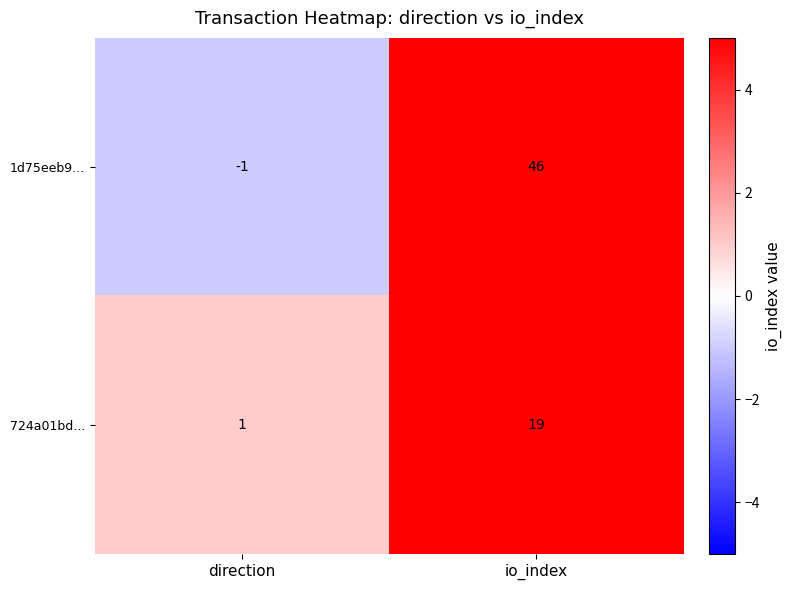

At which category is the sum across all series the highest?

io_index